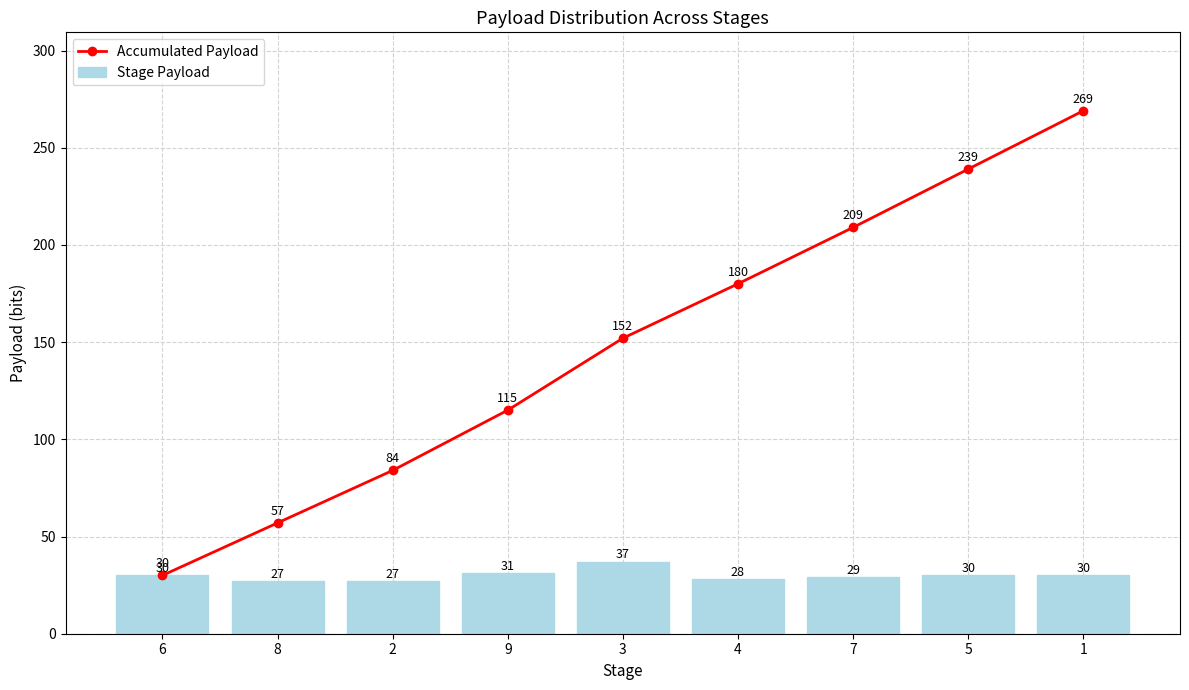

Which series has the widest spread of values?

Accumulated Payload